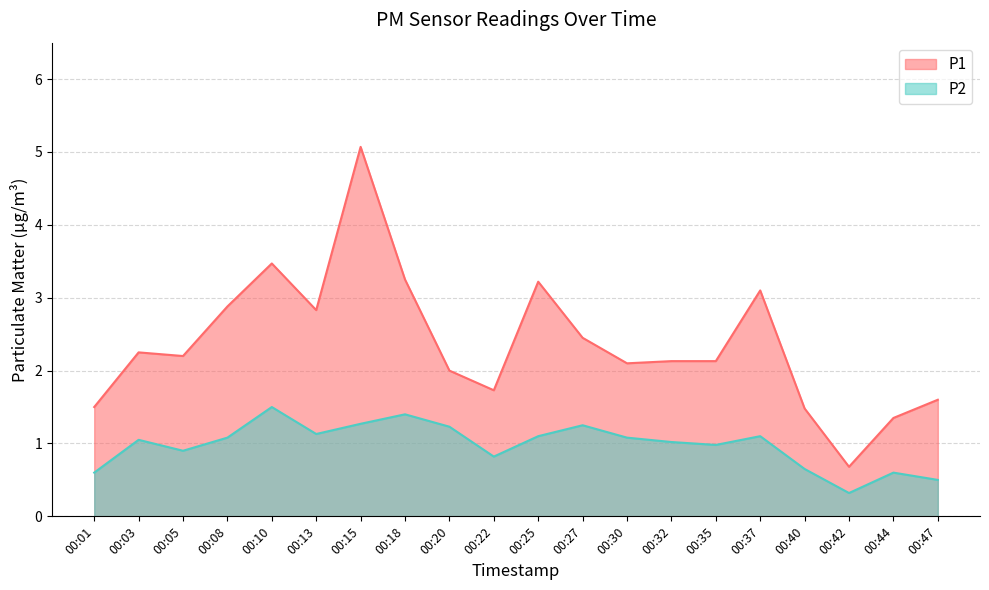

Rank the series at 00:27 from lowest to highest value.

P2, P1